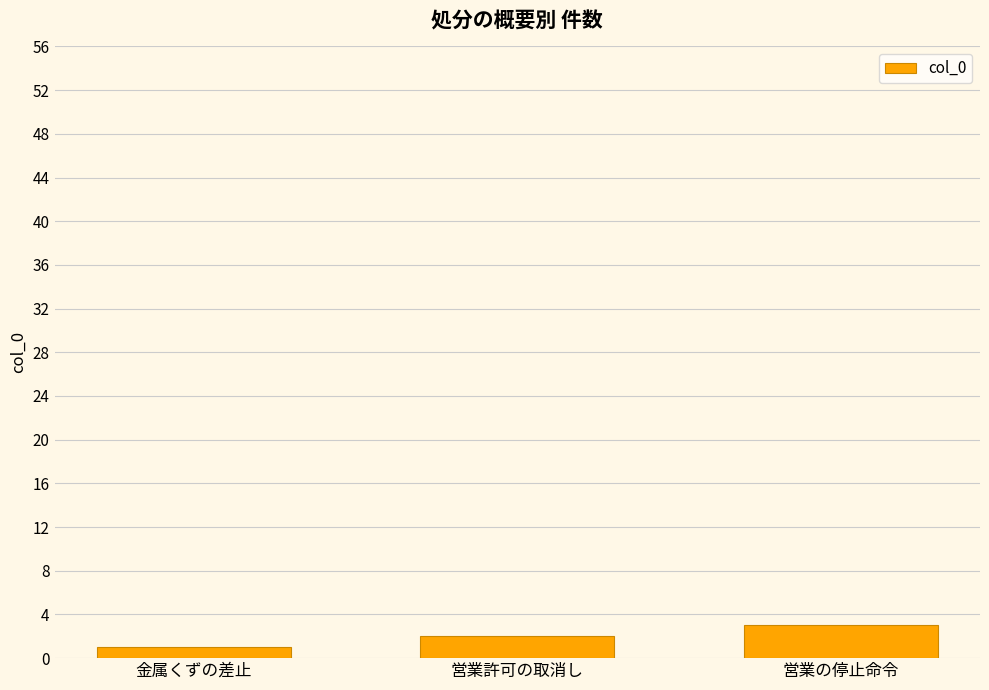

List the labels in order of value, largest first.

営業の停止命令, 営業許可の取消し, 金属くずの差止